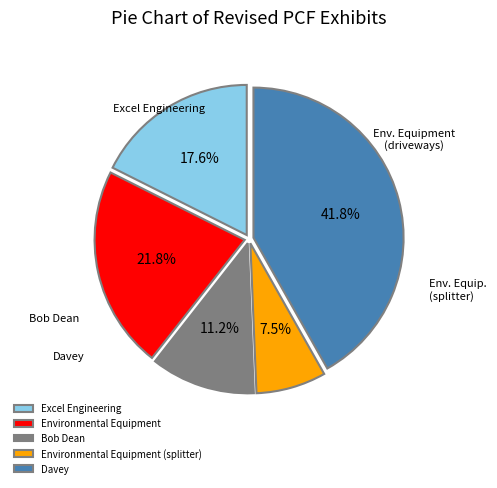

Which category has the biggest portion of the pie?

Davey